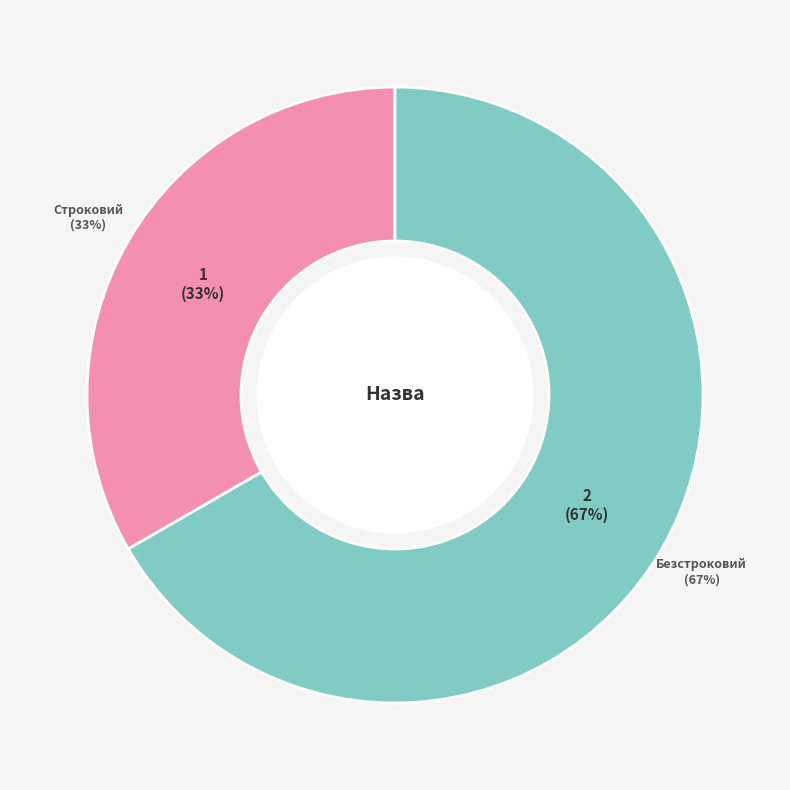

To the nearest percent, what is the difference between the Строковий and Безстроковий slice percentages?

33%